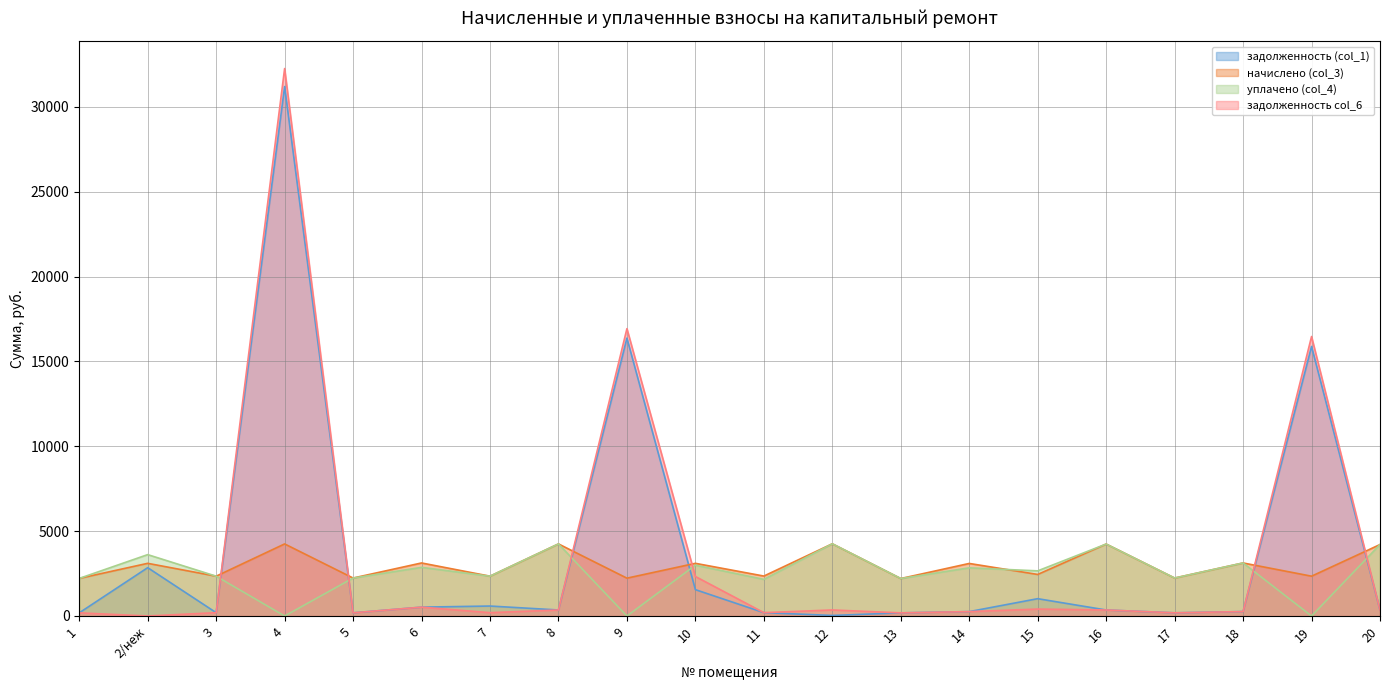

How many lines are shown in the chart?

4